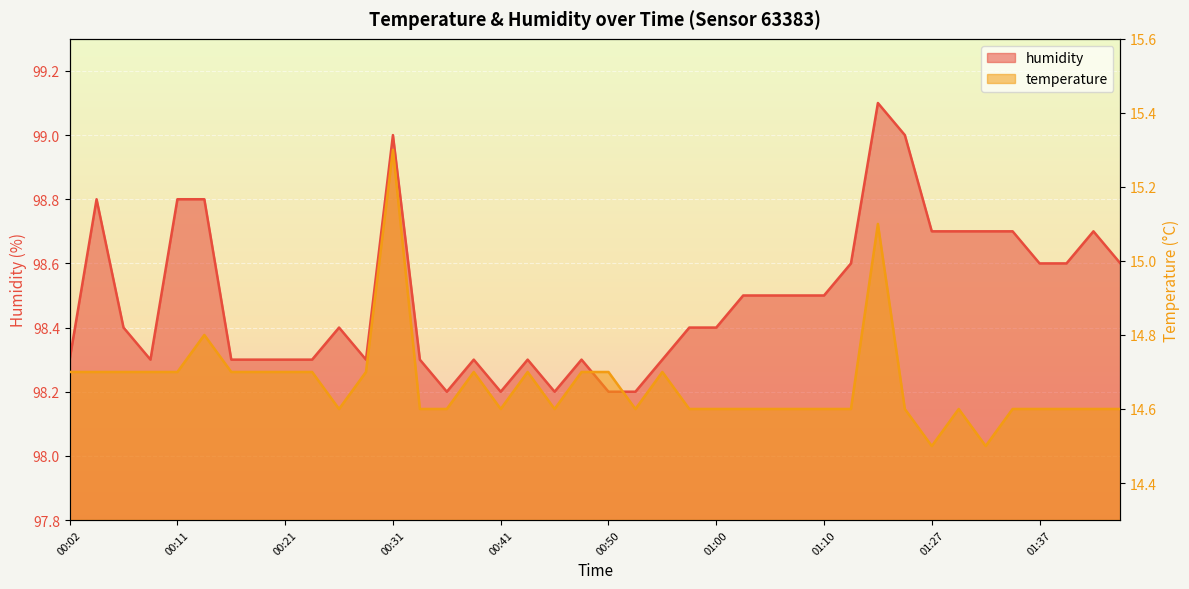

Which series has the largest total across all categories?

humidity